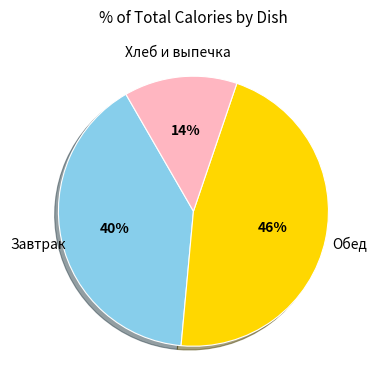

To the nearest percent, what is the average slice percentage?

33%